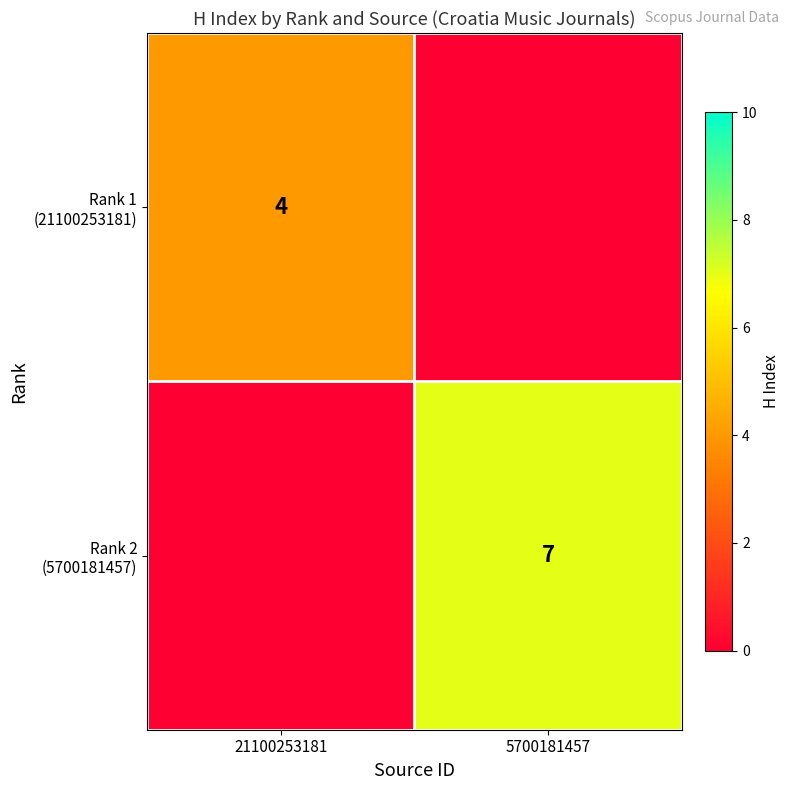

Is it true that Rank 2 (5700181457) equals 0 at 21100253181?

True